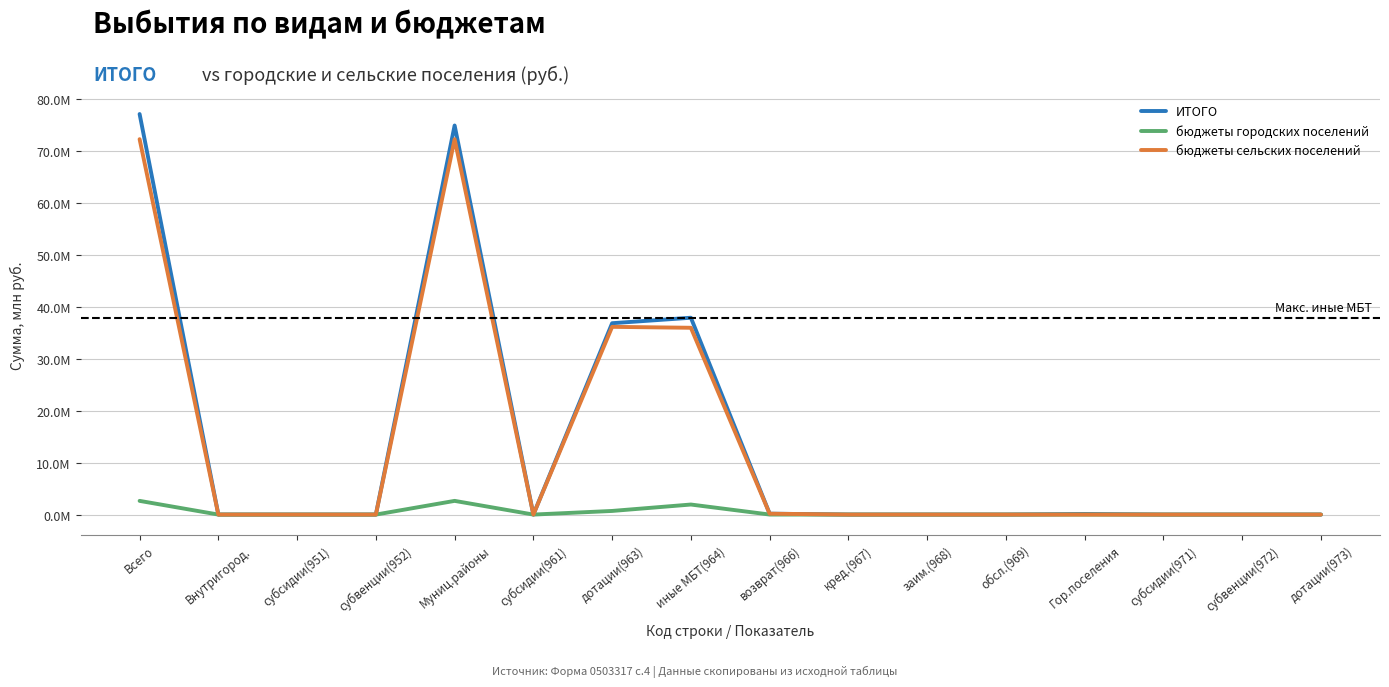

Which series has the largest range (max minus min)?

ИТОГО